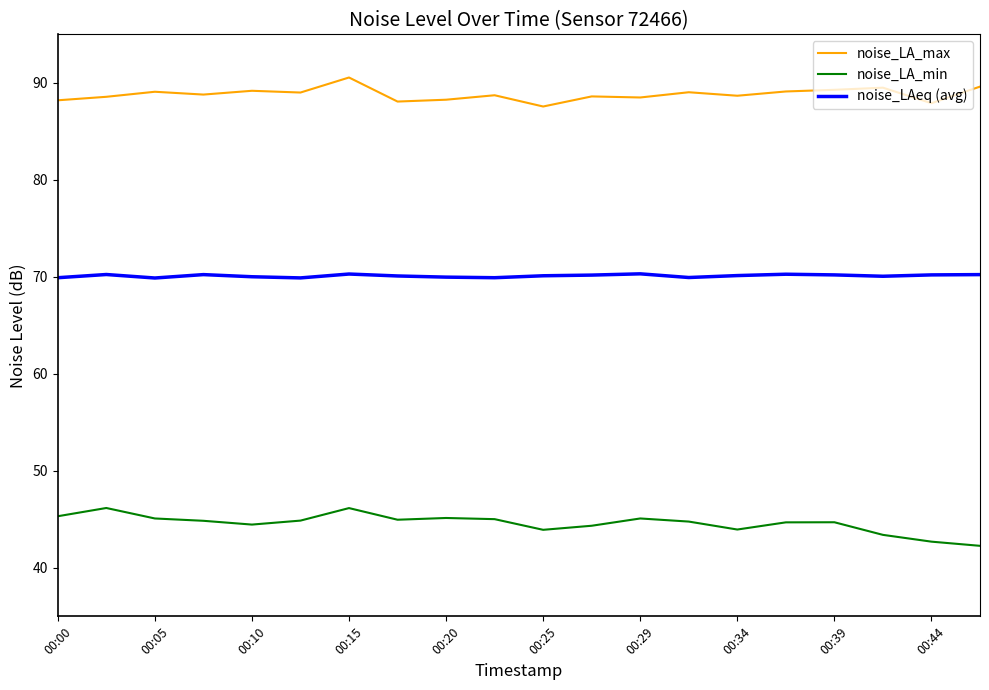

Rank the series by their average value, from lowest to highest.

noise_LA_min, noise_LAeq (avg), noise_LA_max